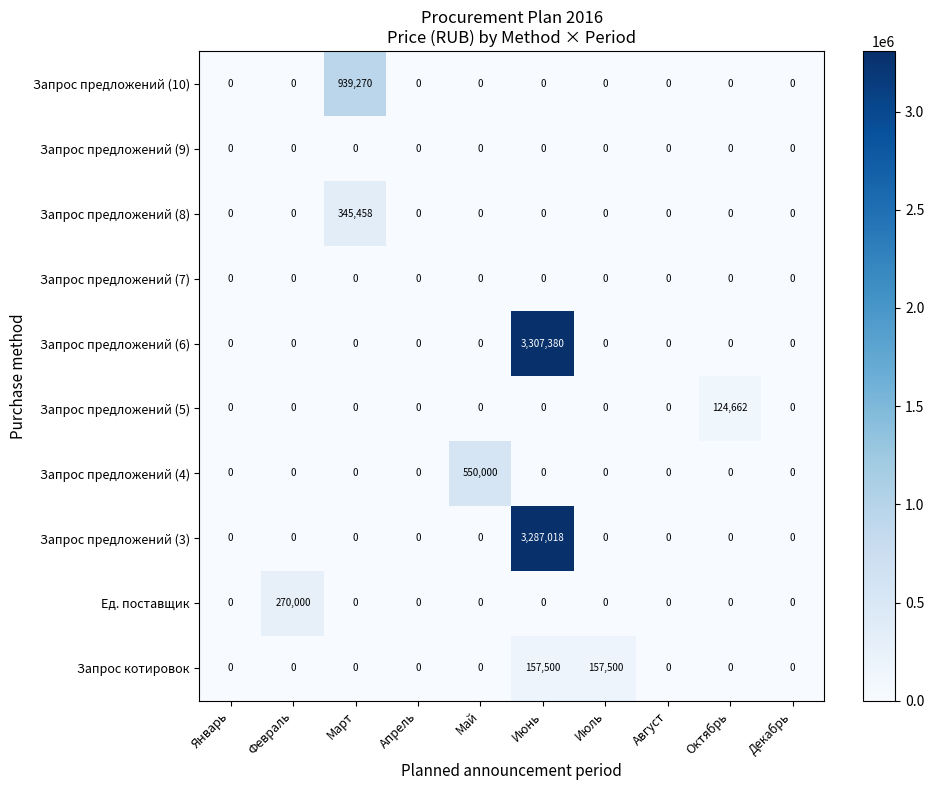

At which category is the sum across all series the highest?

Июнь